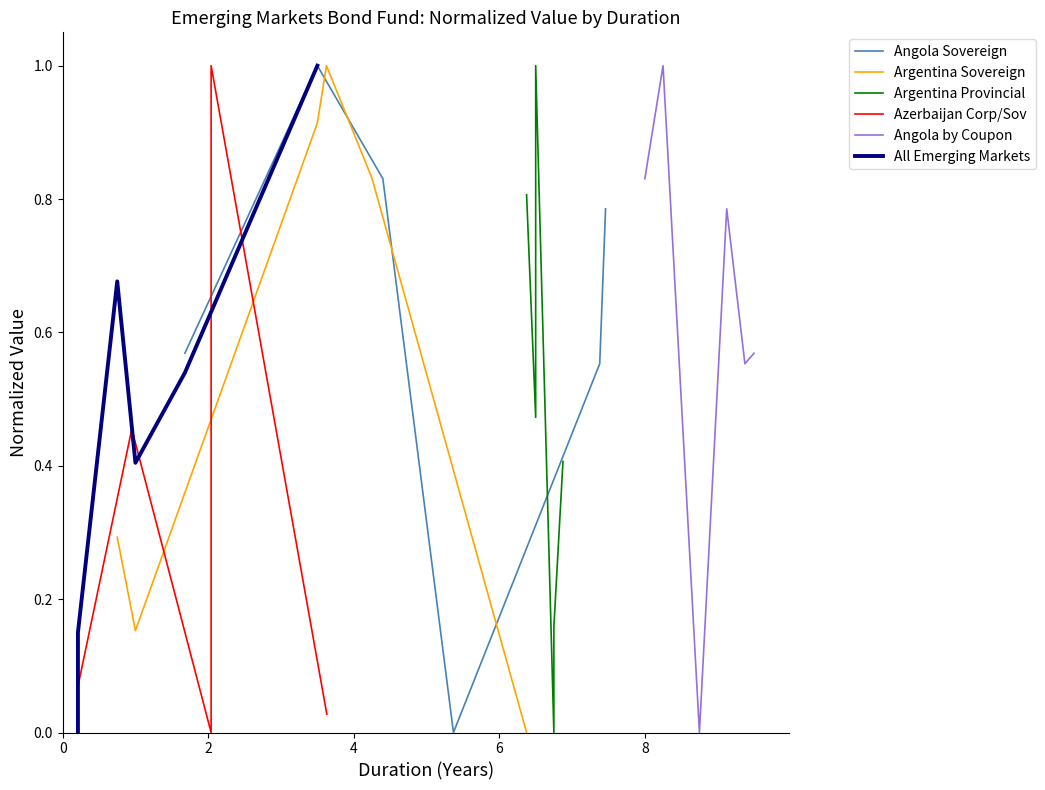

What is the maximum value for Angola Sovereign?

1.0